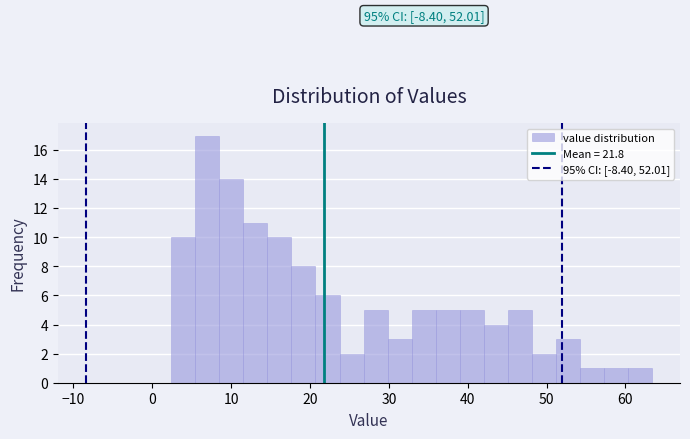

Around what value on the x-axis is the tallest bar? Give the approximate position of its centre, as read against the axis.

7